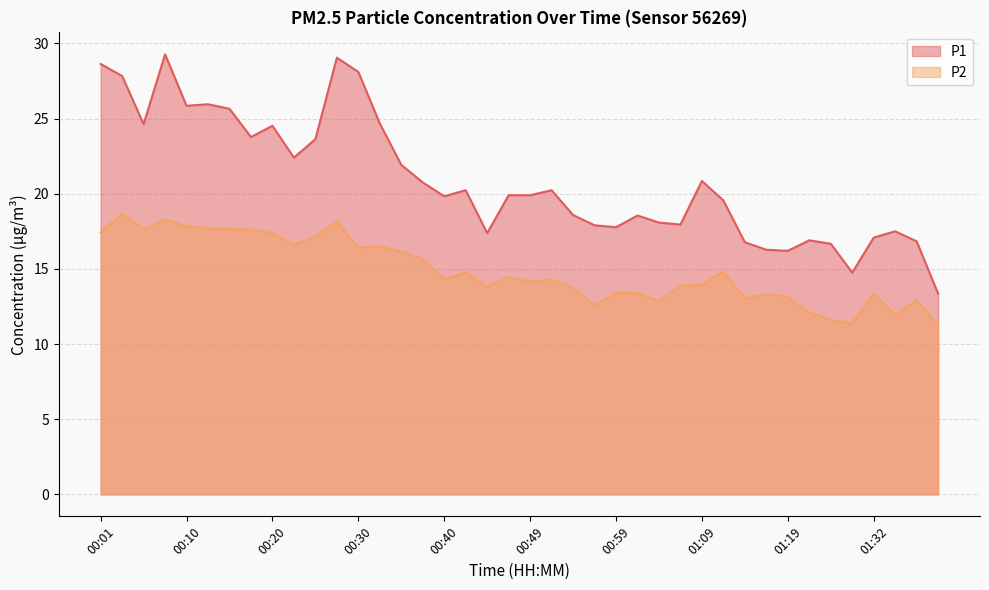

Which series has the largest total across all categories?

P1